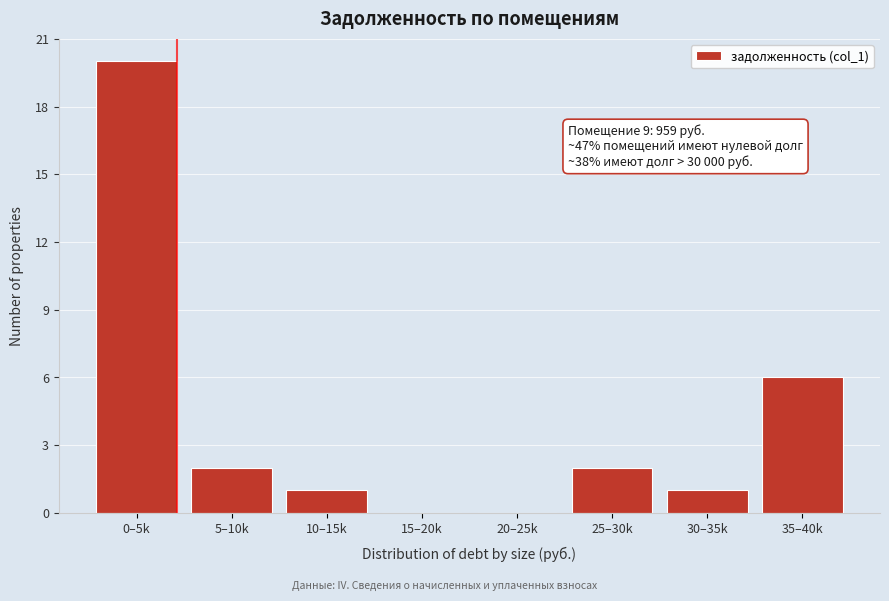

Reading left to right, what are all the values shown in this chart?

0–5k=20	5–10k=2	10–15k=1	15–20k=0	20–25k=0	25–30k=2	30–35k=1	35–40k=6